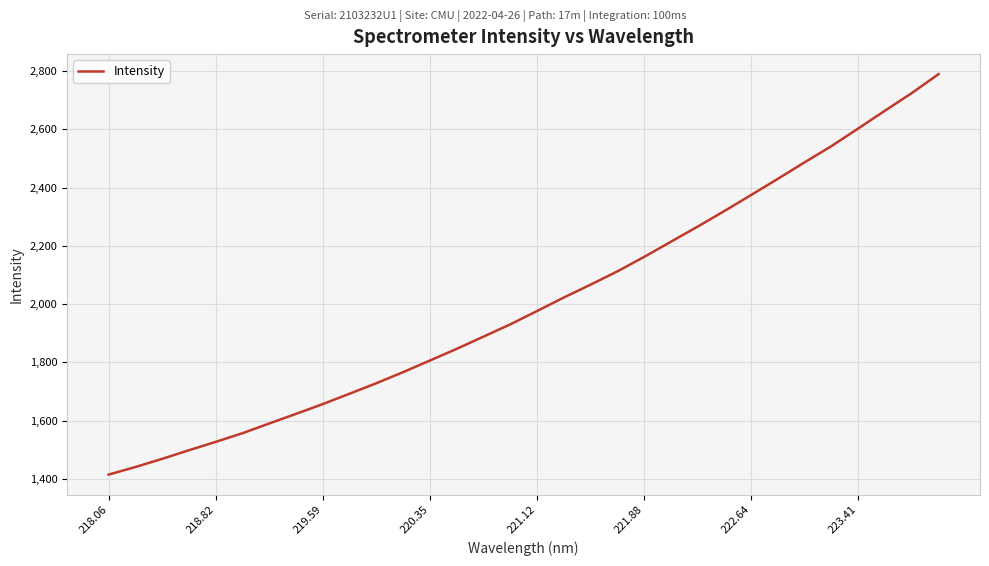

How many values are below 1976?

16